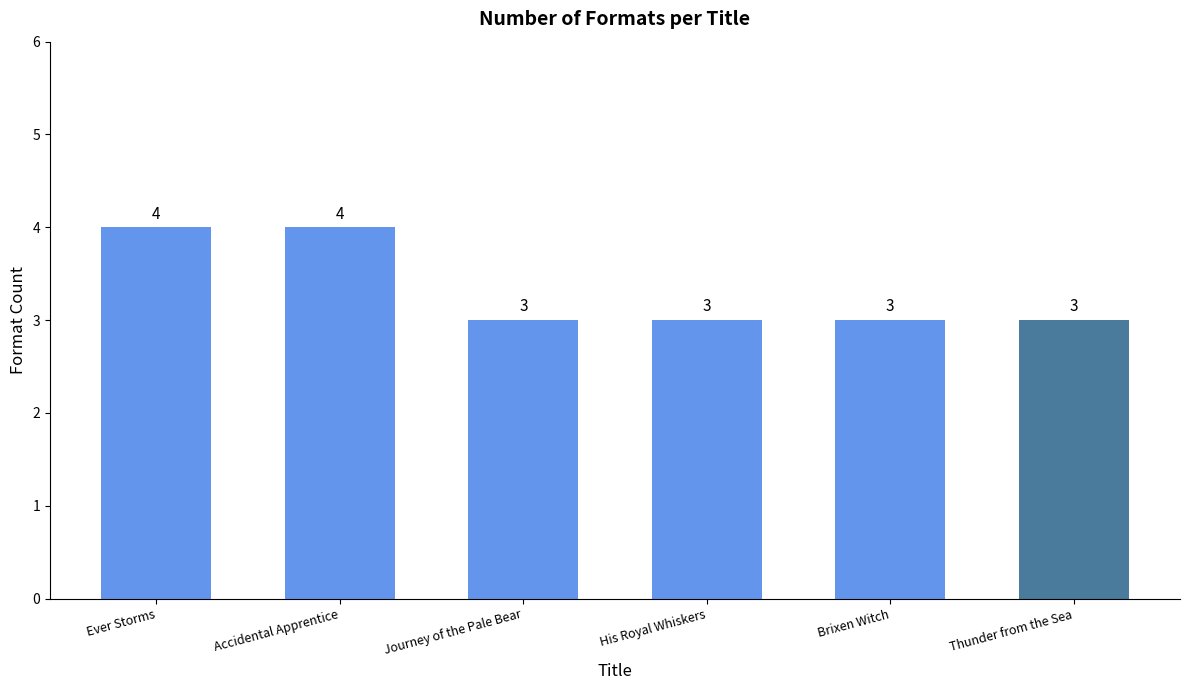

True or false: the data shows 4 at Ever Storms.

True